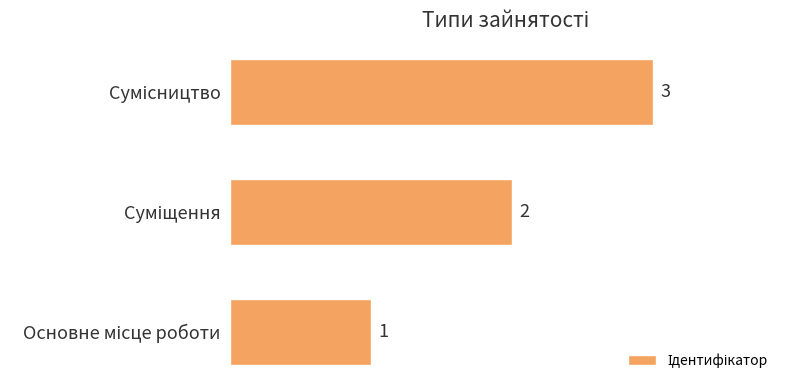

What is the sum of all values?

6